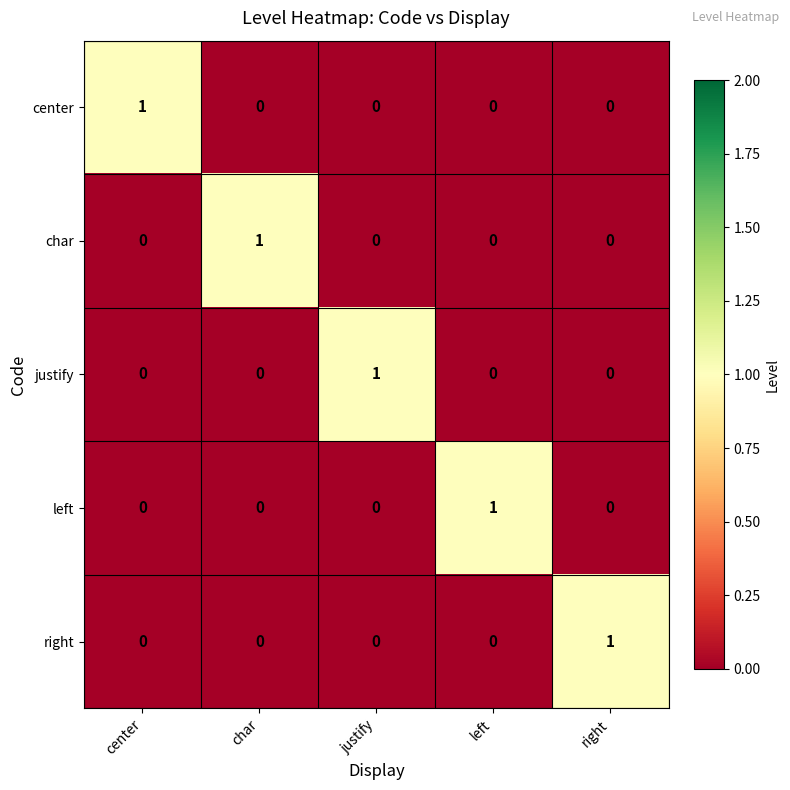

At which label does char reach its peak?

char